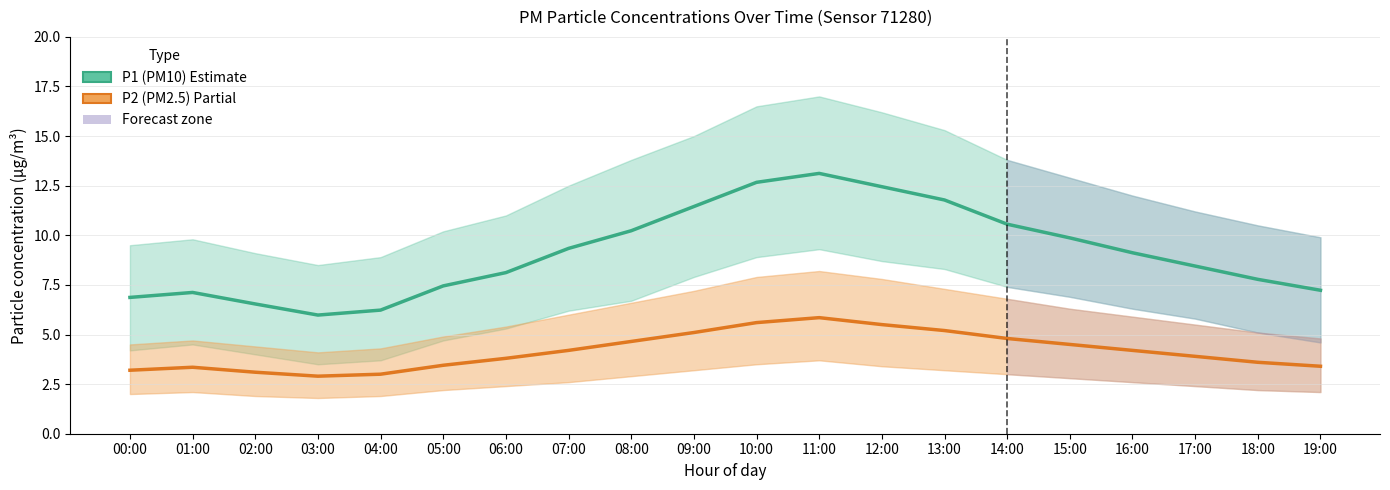

Count the number of categories in the chart.

20